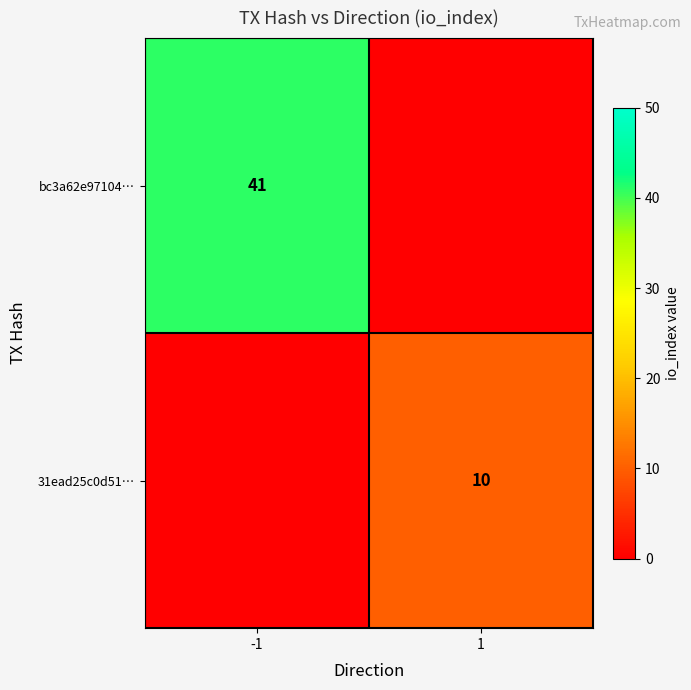

Is it true that 31ead25c0d51… equals 5 at 1?

False